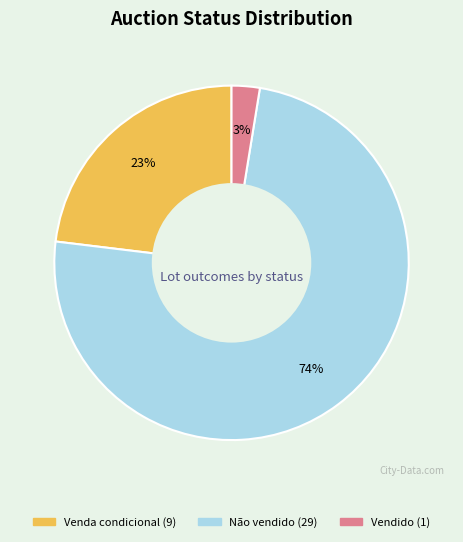

Between Venda condicional and Vendido, which is larger?

Venda condicional